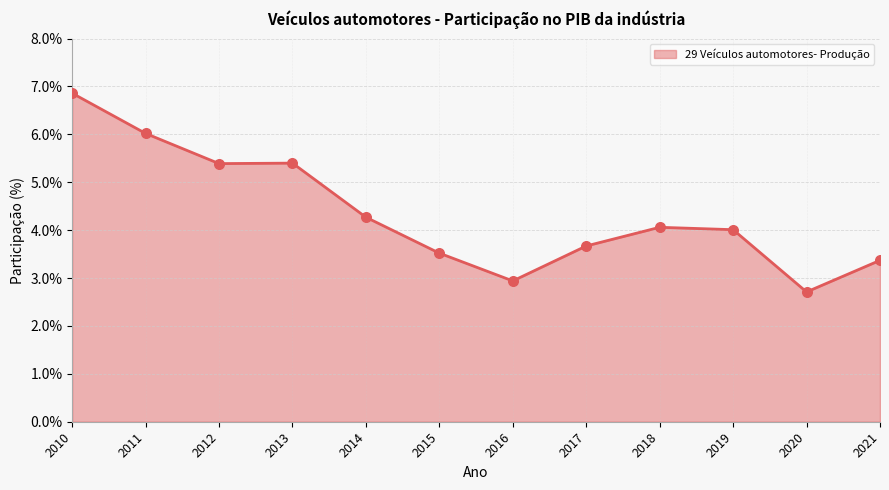

What is the change in value from 2013 to 2021?

-2.0